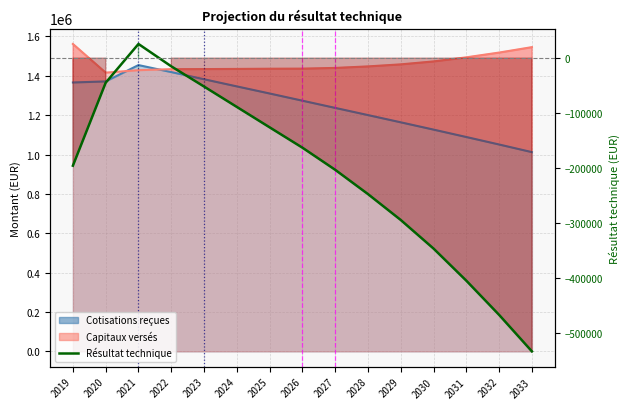

How many points are higher than both their immediate neighbors (excluding endpoints)?

1